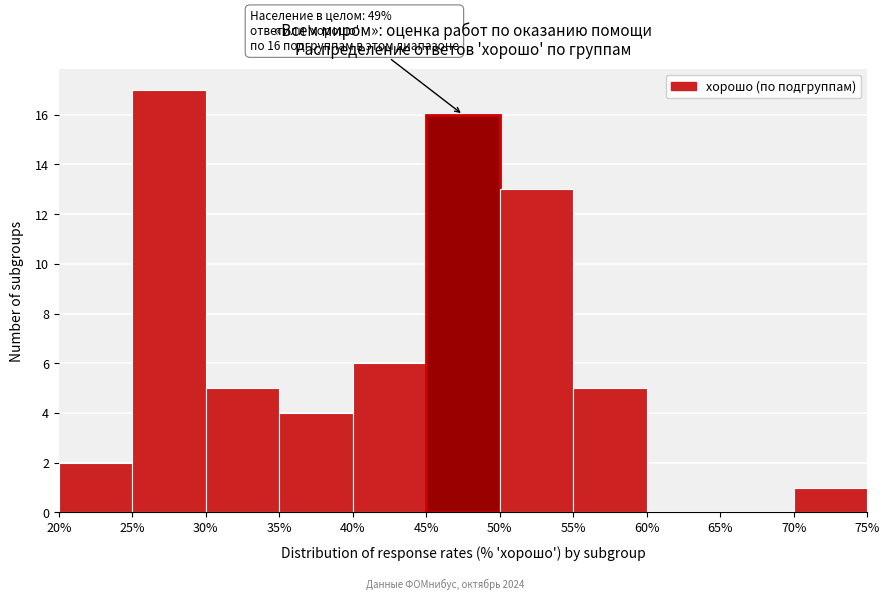

Over which range of the x-axis is the bar tallest?

25% to 30%